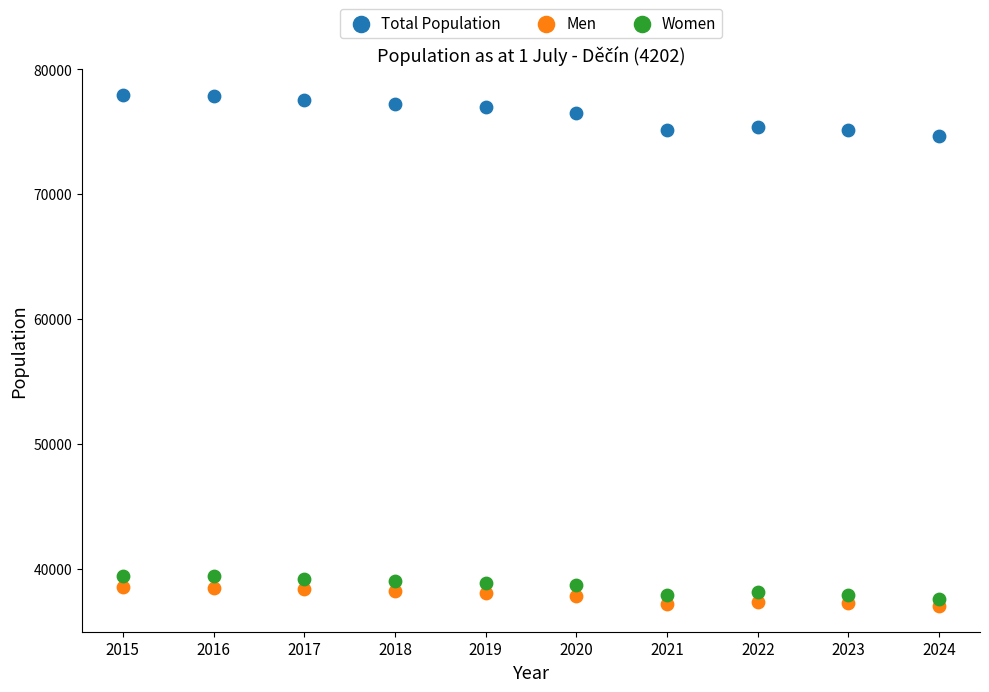

Which series has the widest spread of Y values?

Total Population